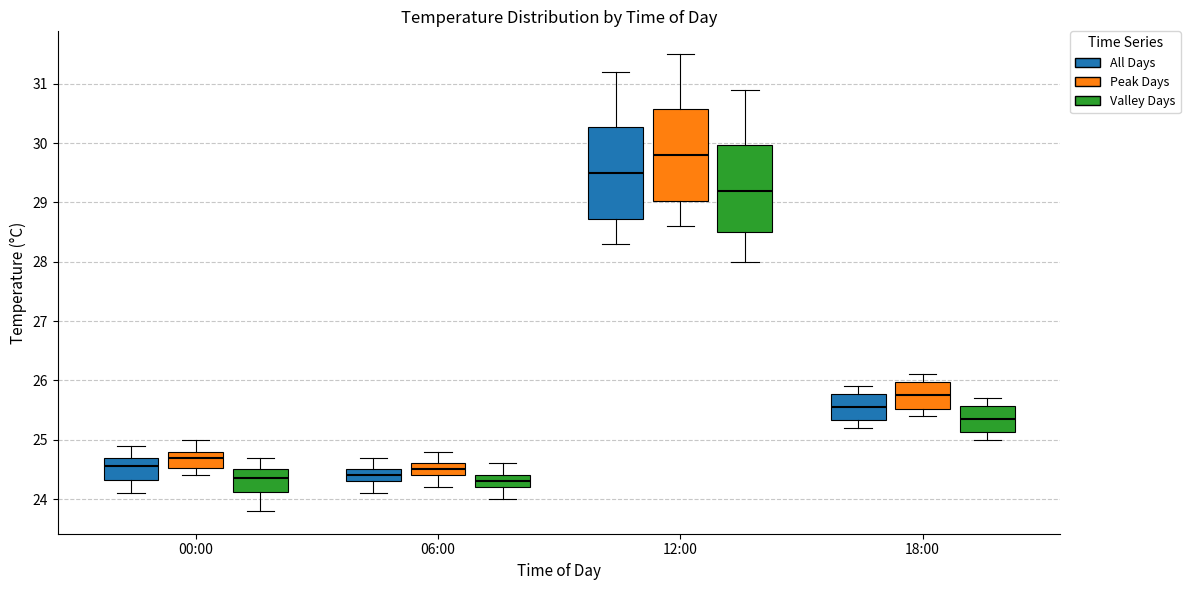

Where is the upper edge of the box for 18:00 (All Days) on the y-axis? The values are not printed on the chart, so give them approximately, as read against the axis.

25.8